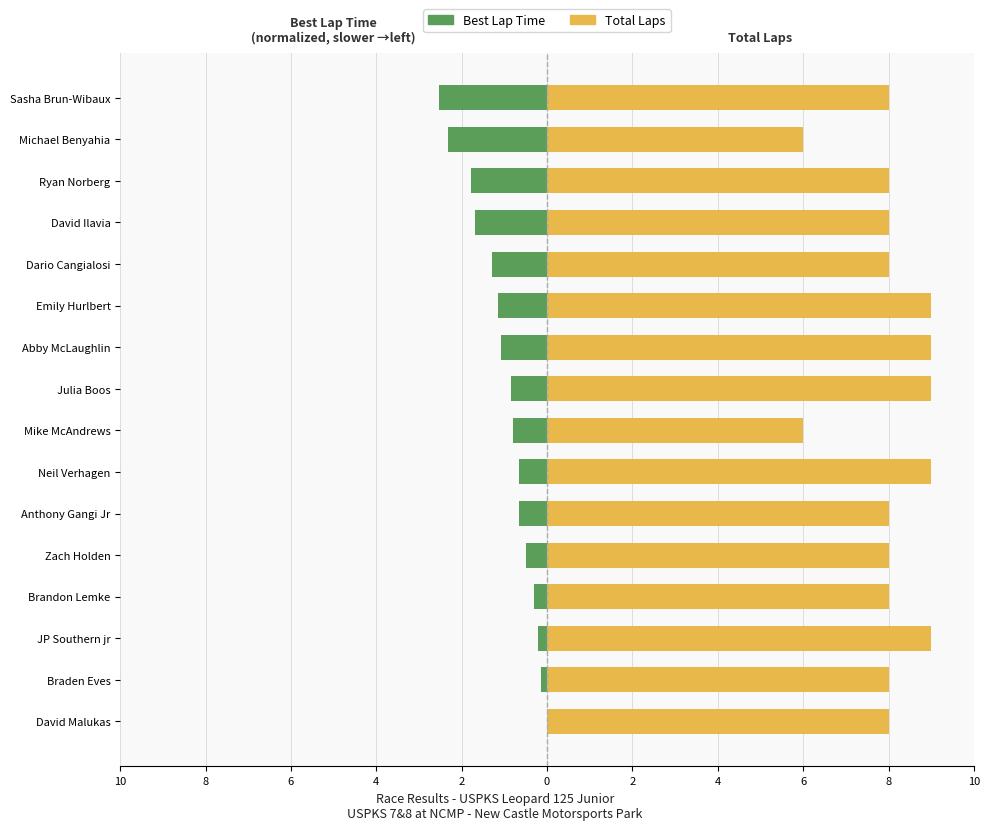

How many bars are there in each group?

2